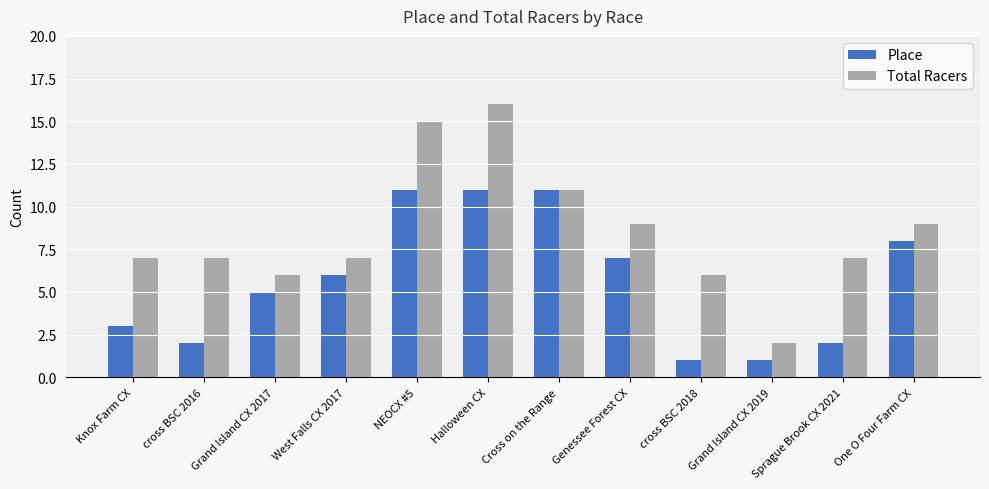

Which series changed the most between cross BSC 2016 and Grand Island CX 2019?

Total Racers